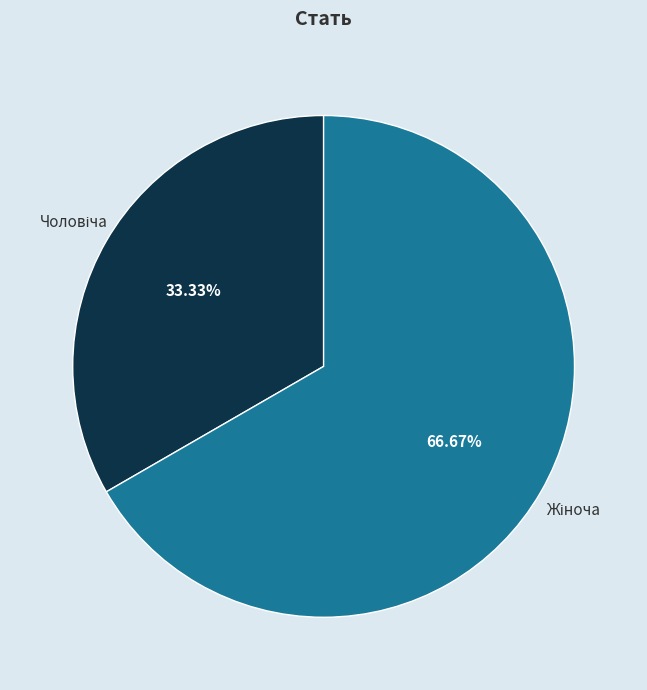

Does any single category account for the majority?

Yes